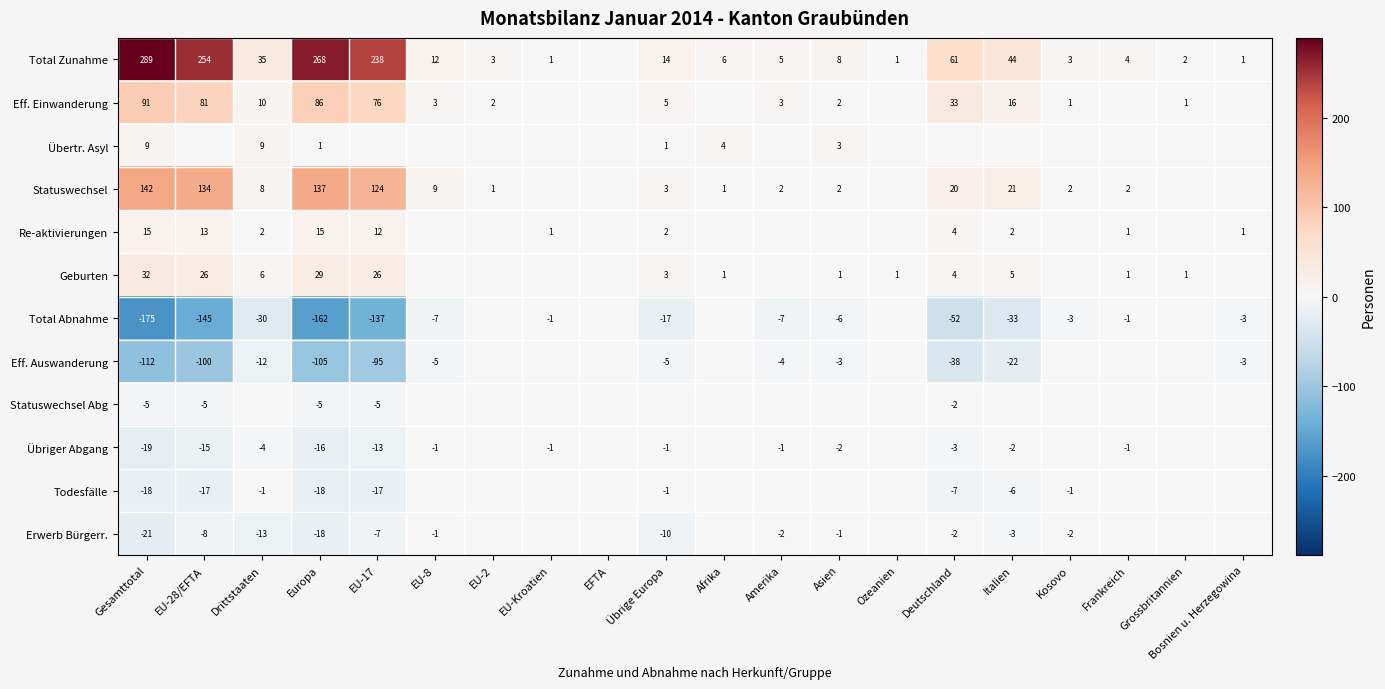

What is the difference between the highest and lowest values at Europa?

430